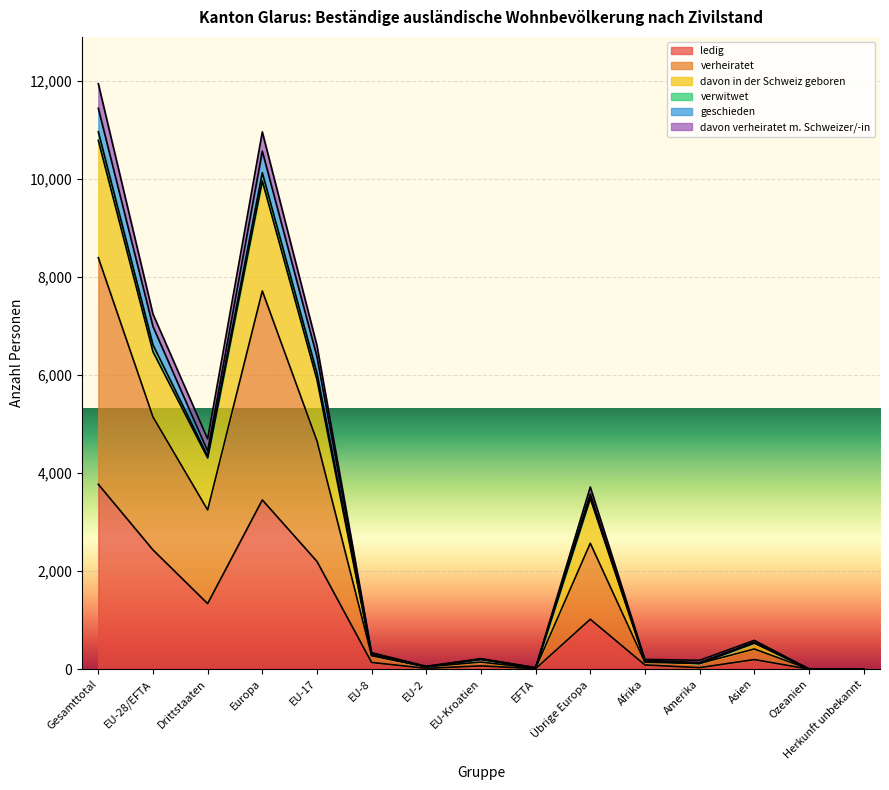

Which has a higher value, Gesamttotal or EU-Kroatien?

Gesamttotal